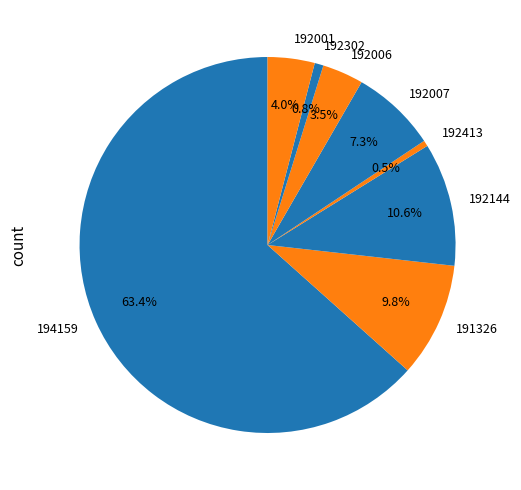

Does 192413 account for over 50% of the chart?

No